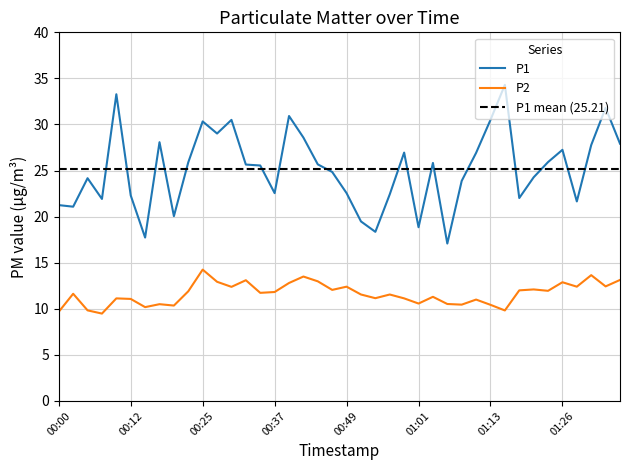

Where is the first local maximum for P1?

00:05